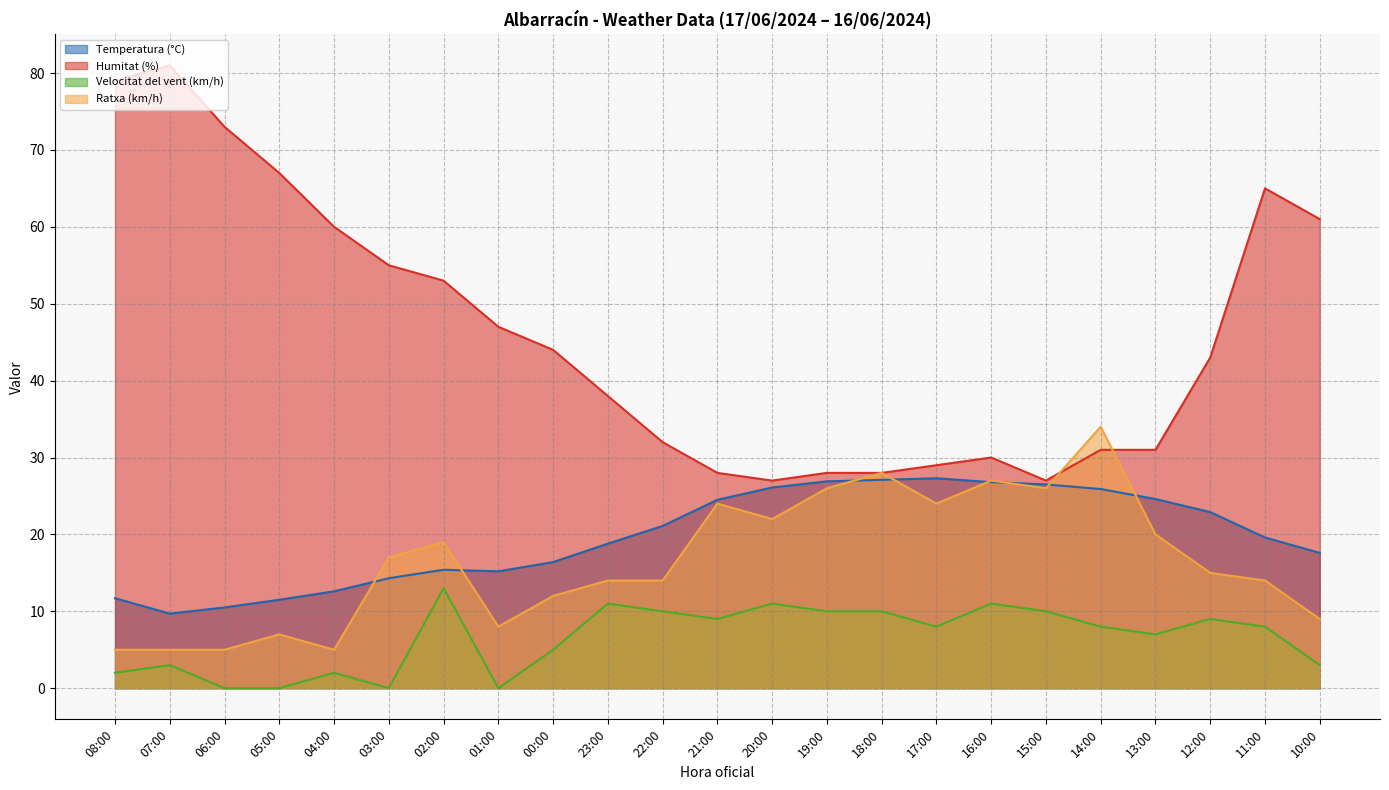

True or false: Velocitat del vent (km/h) and Temperatura (°C) cross at least once.

False